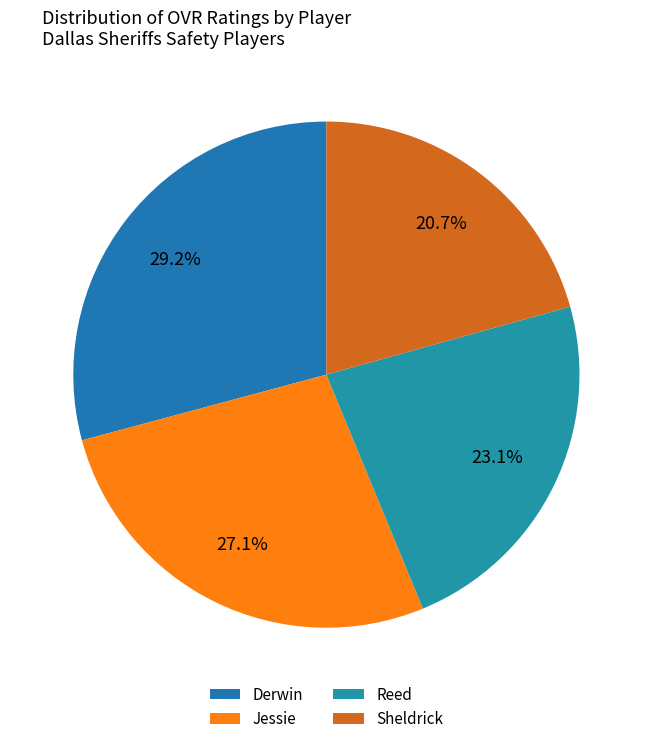

To the nearest percent, what is the difference between the Reed and Derwin slice percentages?

6%